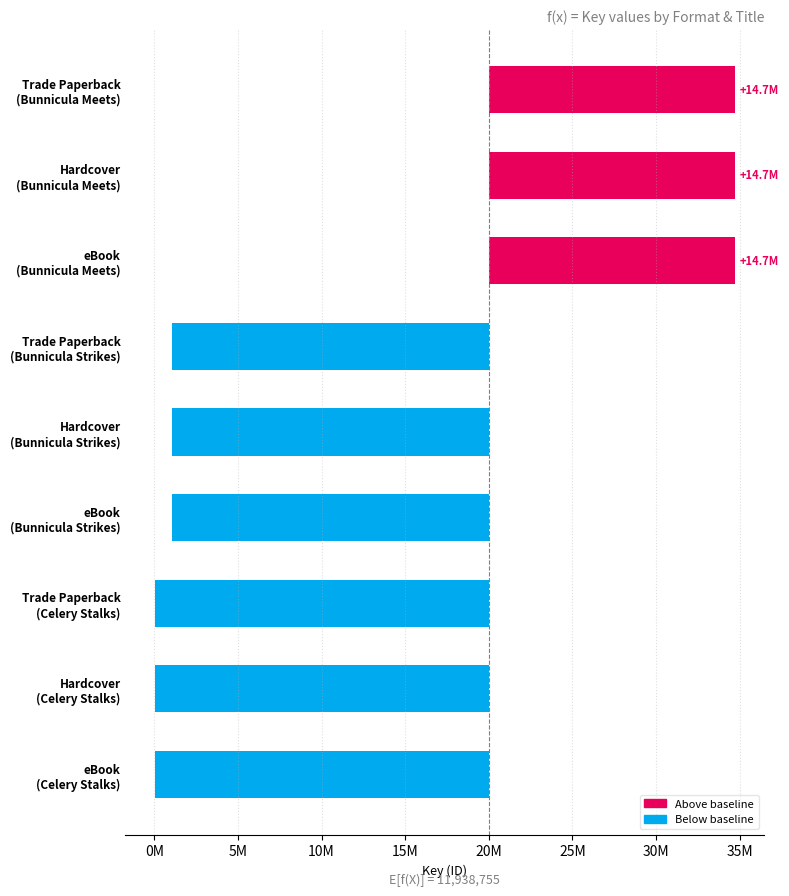

Does the chart contain any negative values?

Yes